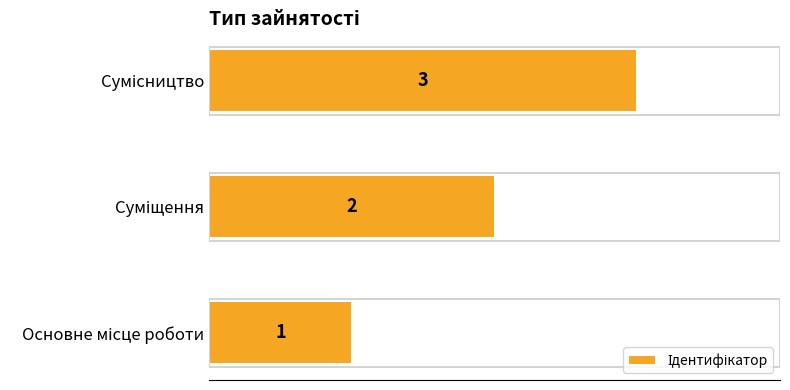

What is the smallest value displayed?

1